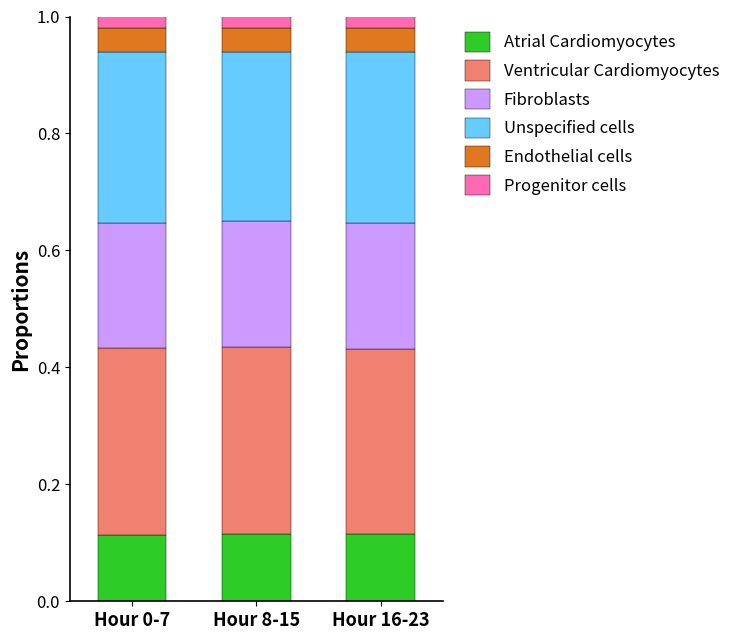

What are all the series names shown in the legend?

Atrial Cardiomyocytes, Ventricular Cardiomyocytes, Fibroblasts, Unspecified cells, Endothelial cells, Progenitor cells